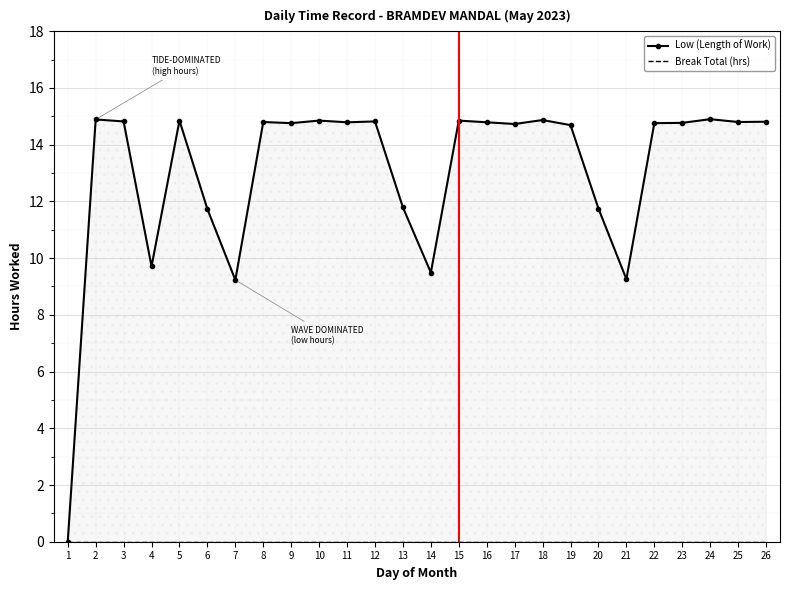

Is the value of Low (Length of Work) at 10 greater than the value of Break Total (hrs) at 9?

Yes